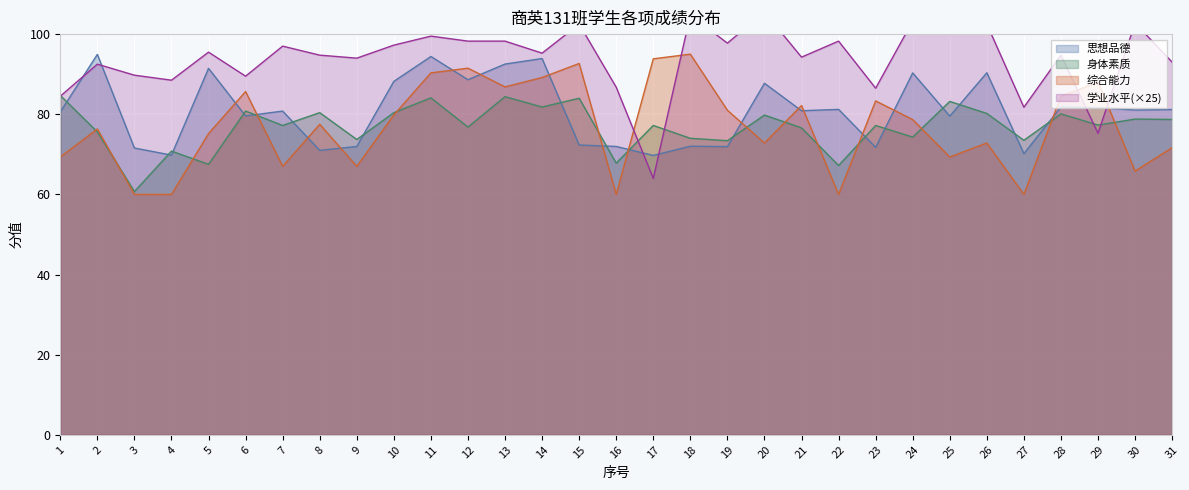

Which series has the widest spread of values?

学业水平